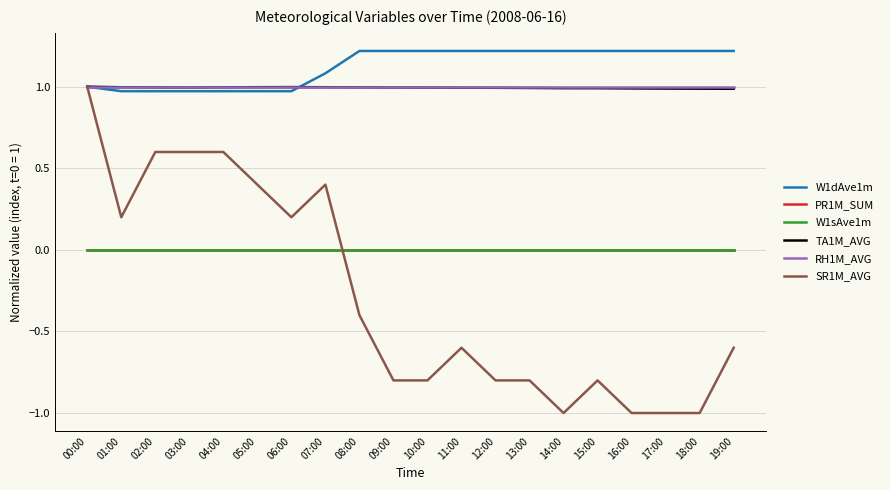

The PR1M_SUM series shows 0.0 at 14:00. True or false?

True